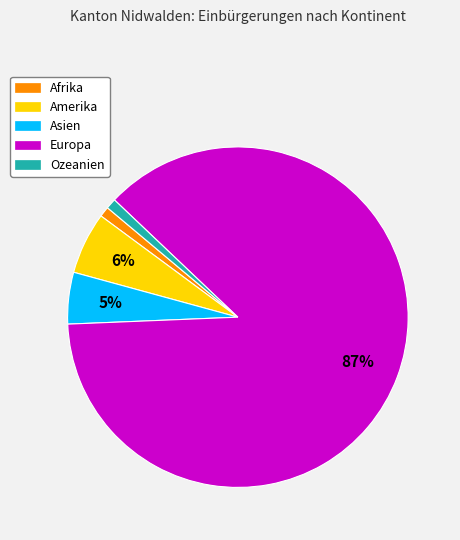

To the nearest percent, what portion does Amerika represent?

6%